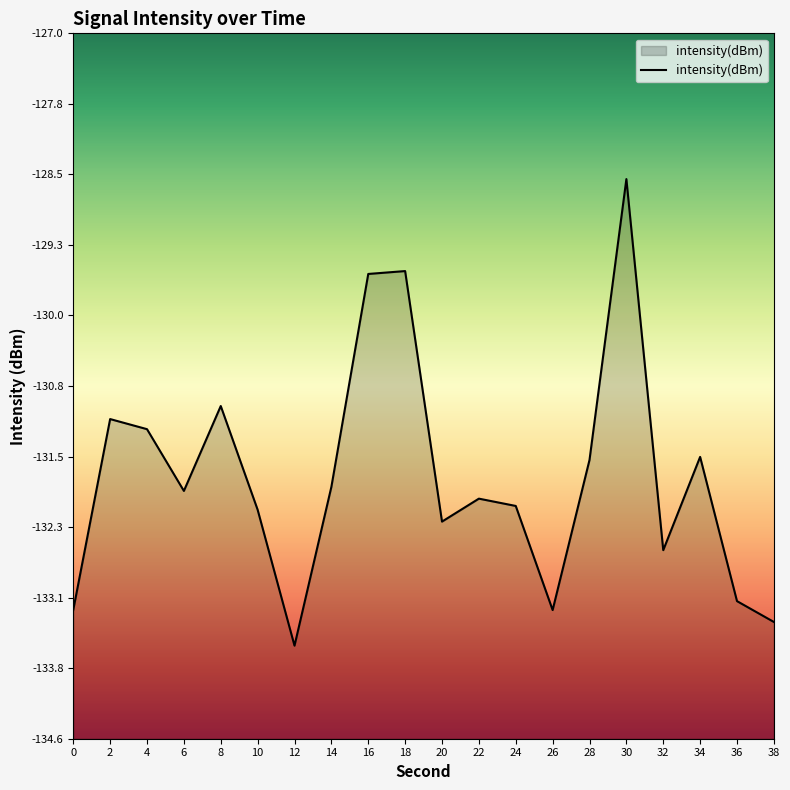

What is the average value?

-131.8